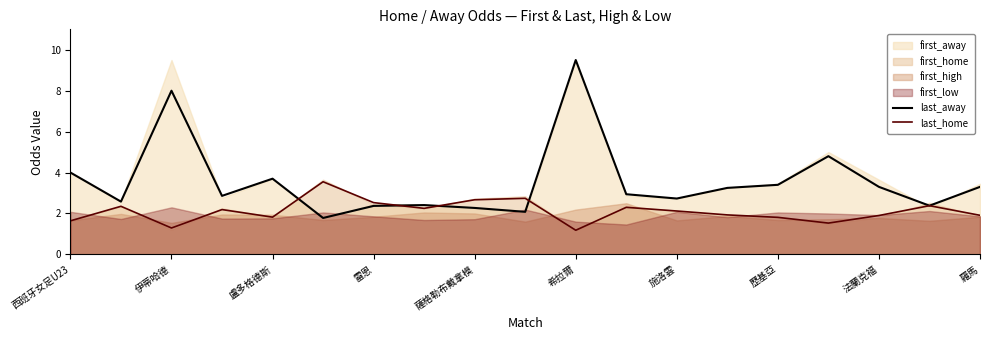

What is the maximum value for last_home?

3.5